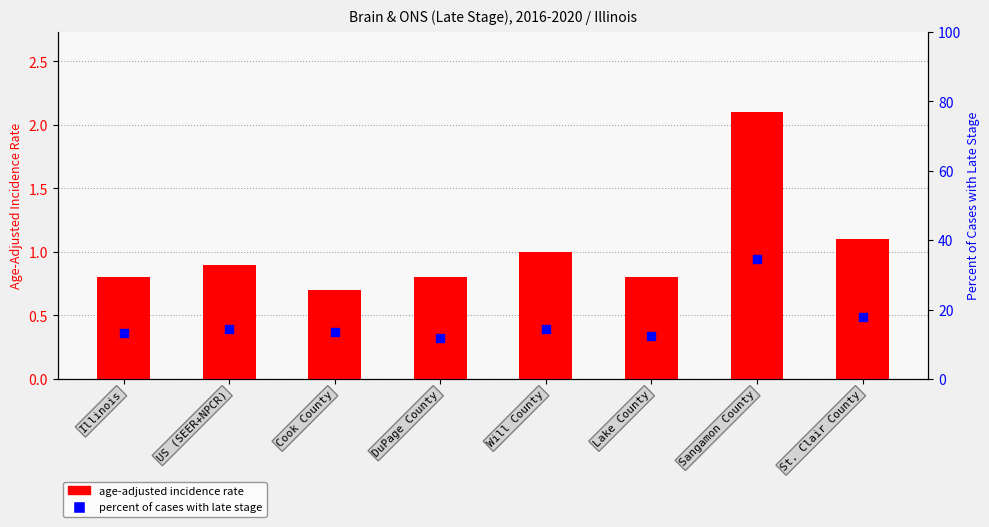

At how many categories does at least one series exceed 21?

1